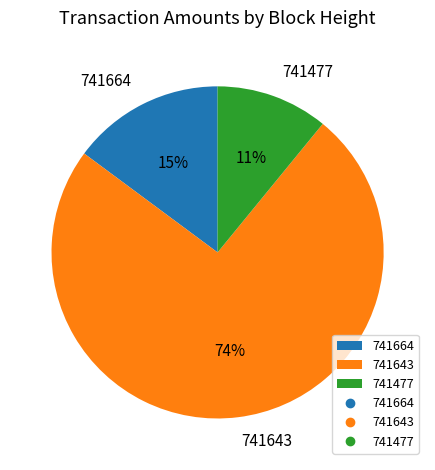

Combined, do 741643 and 741477 account for over 50%?

Yes